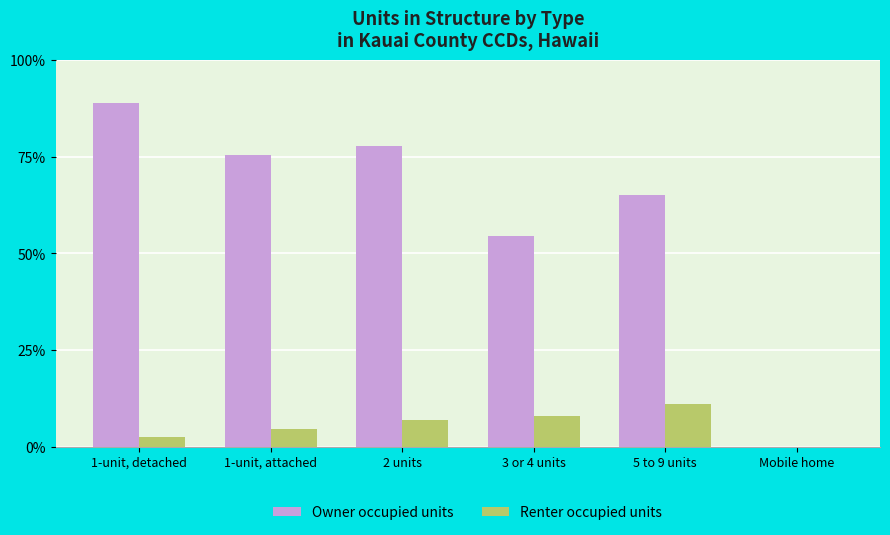

Which label corresponds to the largest value in the chart?

1-unit, detached